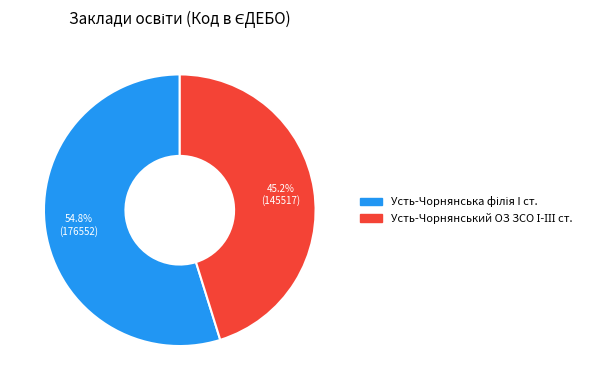

Is there a majority slice in this chart?

Yes